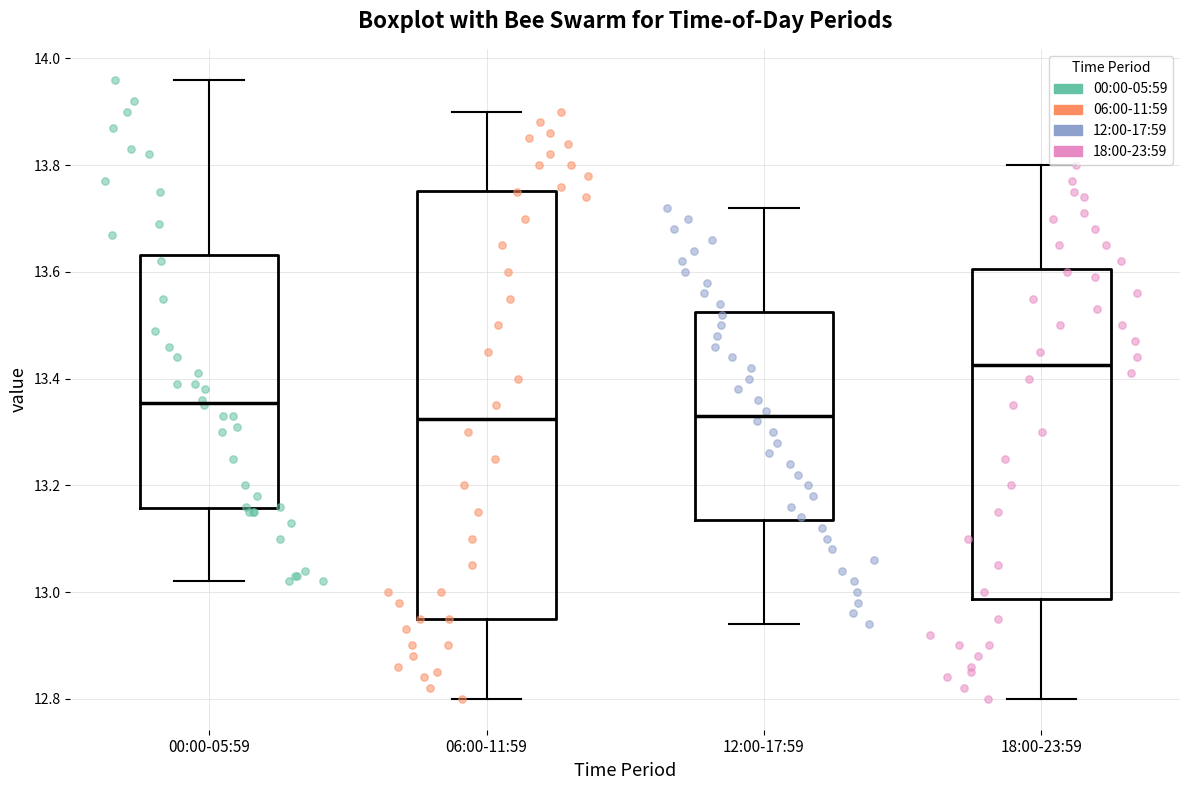

Reading left to right, read every box against the y-axis: the position of its median line, the range the box covers, and the ends of its whiskers. The values are not printed on the chart, so give them approximately, as read against the axis.

00:00-05:59: median 13.36, box 13.16 to 13.64, whiskers 13.02 to 13.96
06:00-11:59: median 13.32, box 12.96 to 13.76, whiskers 12.80 to 13.90
12:00-17:59: median 13.34, box 13.14 to 13.52, whiskers 12.94 to 13.72
18:00-23:59: median 13.42, box 12.98 to 13.60, whiskers 12.80 to 13.80